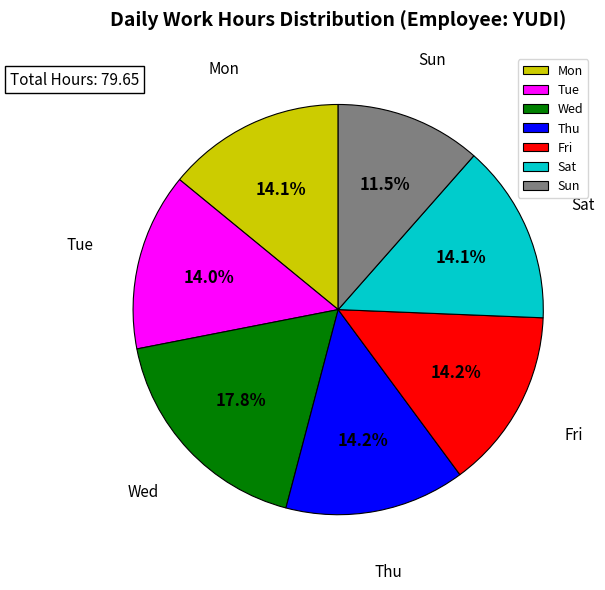

To the nearest percent, what percentage of the pie is Mon?

14%